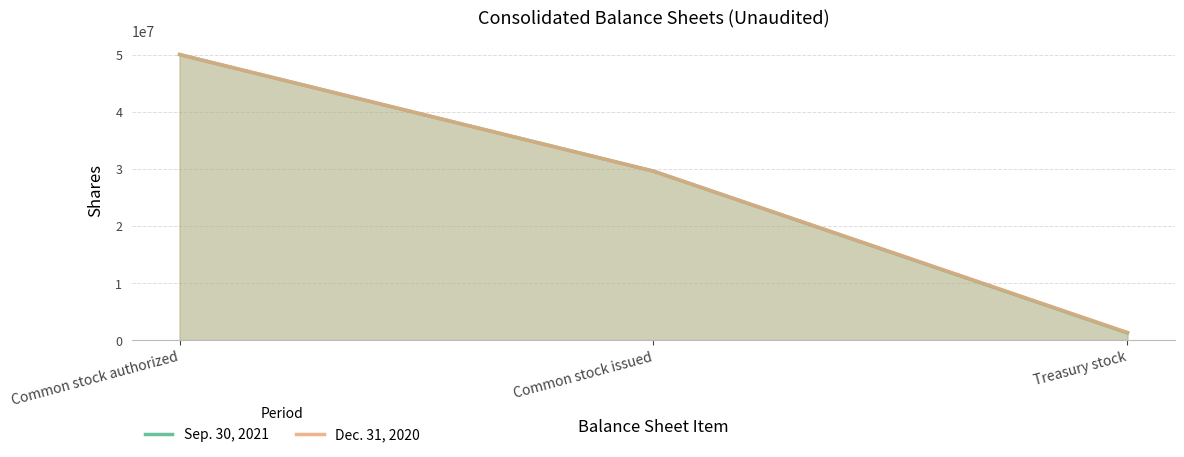

What is the minimum value for Dec. 31, 2020?

1319890